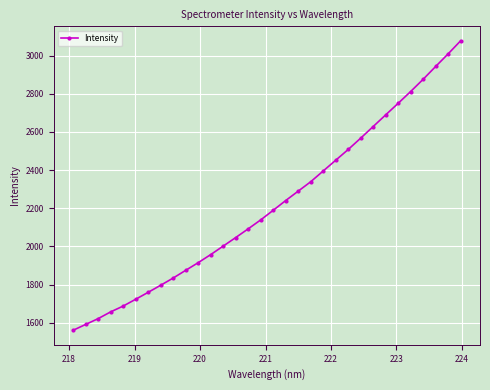

What is the maximum value shown in the chart?

3077.5